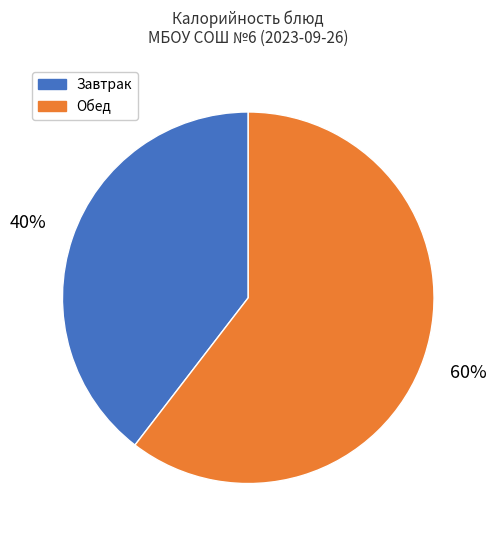

Is there any slice that represents more than half of the pie?

Yes